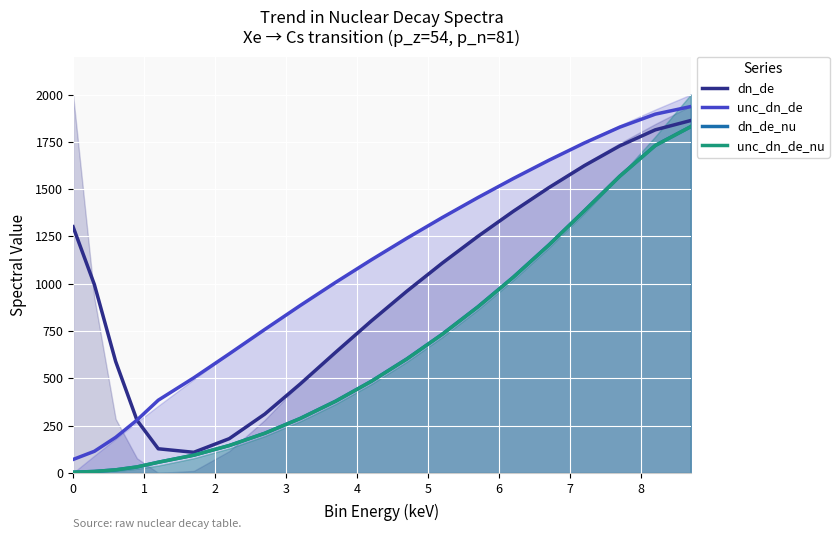

The value of unc_dn_de at 17 is 3282.3. True or false?

False